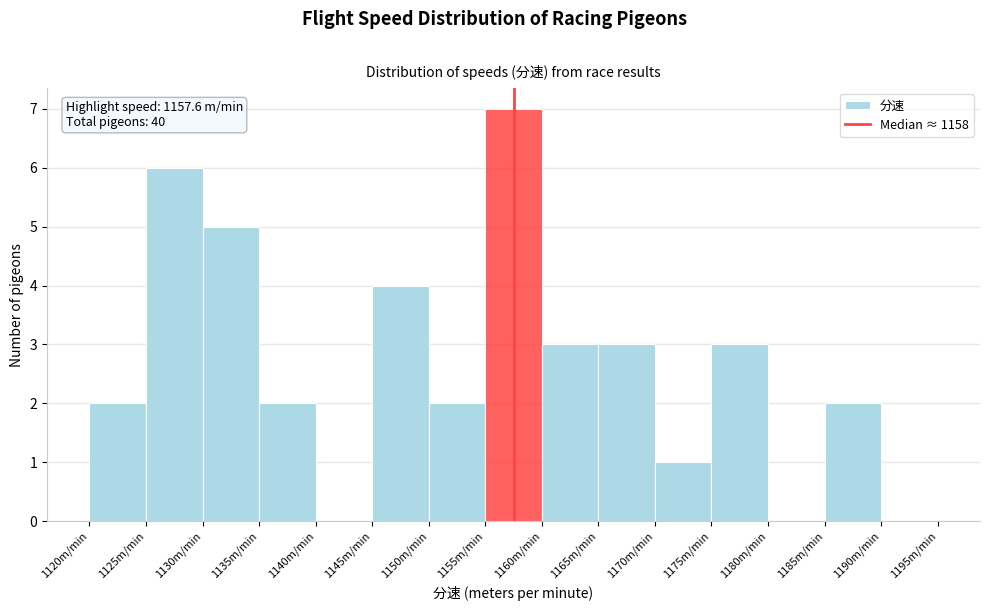

Over which range of the x-axis is the bar tallest?

1155 to 1160